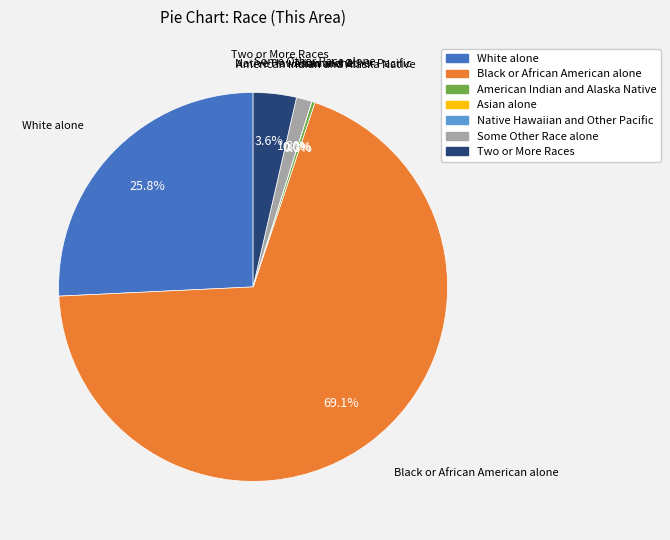

Is it true that American Indian and Alaska Native is 8% of the pie?

False